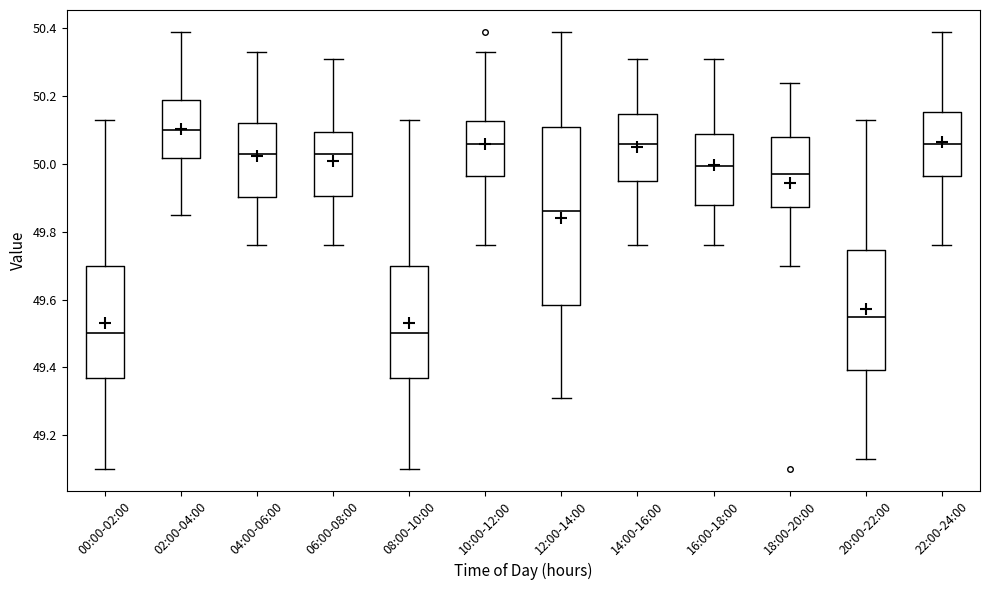

Reading left to right, transcribe this box plot: for each box, give where its median line is, the range the box spans, and where its two whiskers end, as read against the y-axis. The values are not printed on the chart, so give them approximately, as read against the axis.

00:00-02:00: median 49.50, box 49.36 to 49.70, whiskers 49.10 to 50.14
02:00-04:00: median 50.10, box 50.02 to 50.20, whiskers 49.86 to 50.40
04:00-06:00: median 50.04, box 49.90 to 50.12, whiskers 49.76 to 50.34
06:00-08:00: median 50.04, box 49.90 to 50.10, whiskers 49.76 to 50.32
08:00-10:00: median 49.50, box 49.36 to 49.70, whiskers 49.10 to 50.14
10:00-12:00: median 50.06, box 49.96 to 50.12, whiskers 49.76 to 50.34
12:00-14:00: median 49.86, box 49.58 to 50.12, whiskers 49.32 to 50.40
14:00-16:00: median 50.06, box 49.96 to 50.14, whiskers 49.76 to 50.32
16:00-18:00: median 50.00, box 49.88 to 50.10, whiskers 49.76 to 50.32
18:00-20:00: median 49.98, box 49.88 to 50.08, whiskers 49.70 to 50.24
20:00-22:00: median 49.56, box 49.40 to 49.74, whiskers 49.14 to 50.14
22:00-24:00: median 50.06, box 49.96 to 50.16, whiskers 49.76 to 50.40